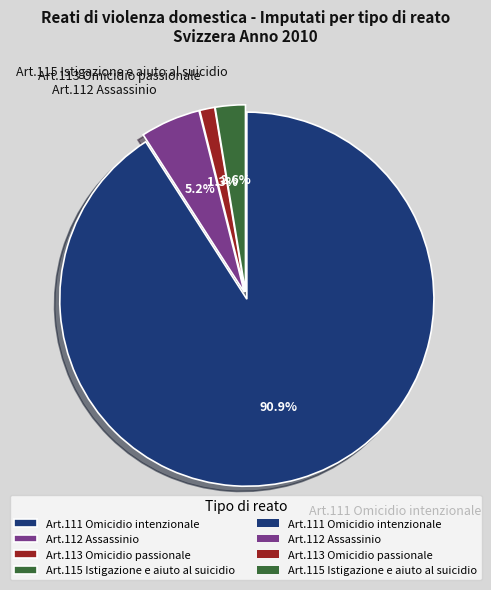

What is the largest slice in the pie chart?

Art.111 Omicidio intenzionale